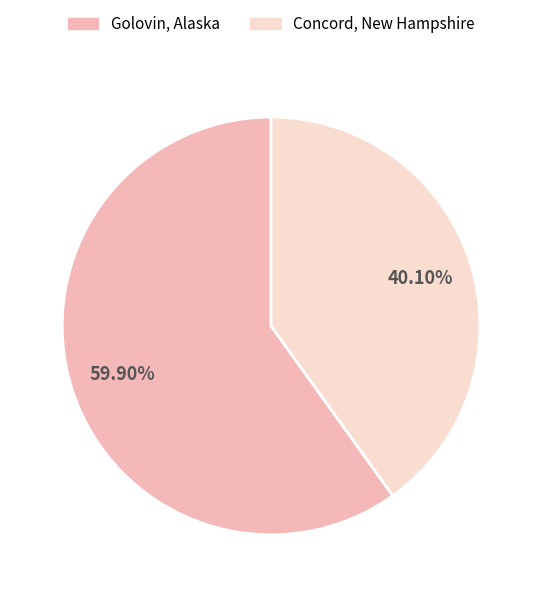

True or false: Concord, New Hampshire accounts for 40% of the total.

True